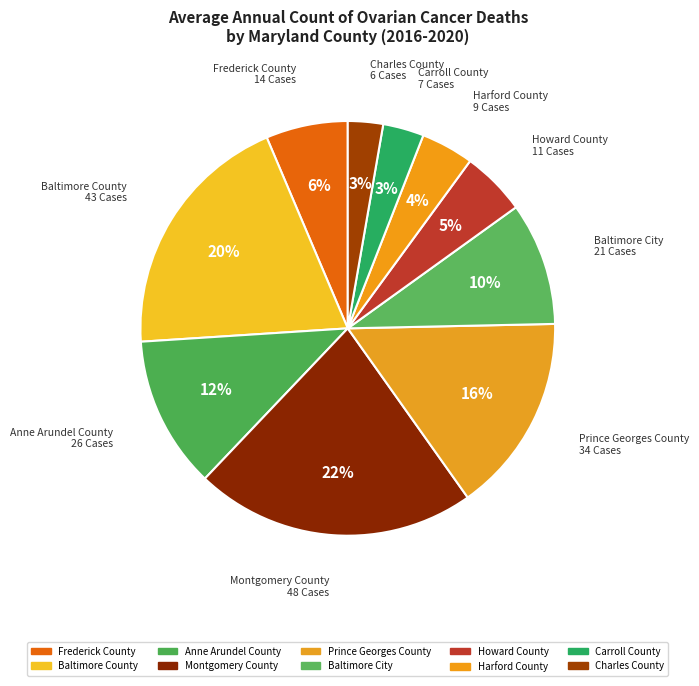

True or false: Anne Arundel County accounts for 12% of the total.

True